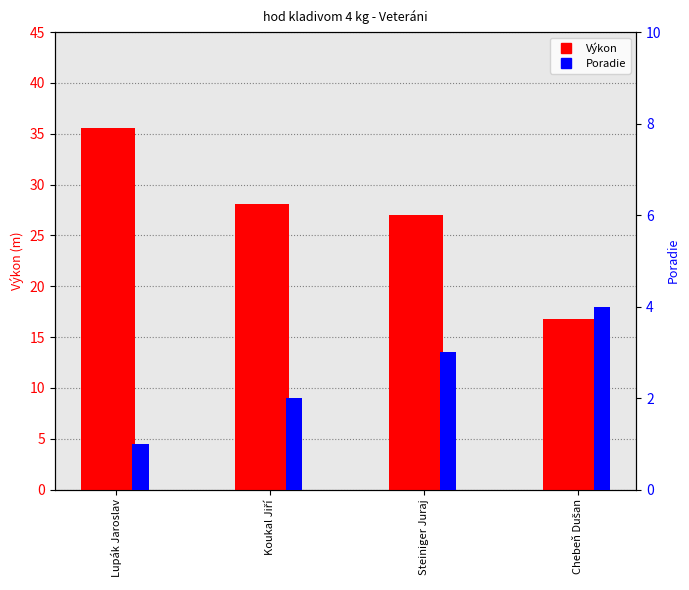

At how many categories does at least one series exceed 35?

1